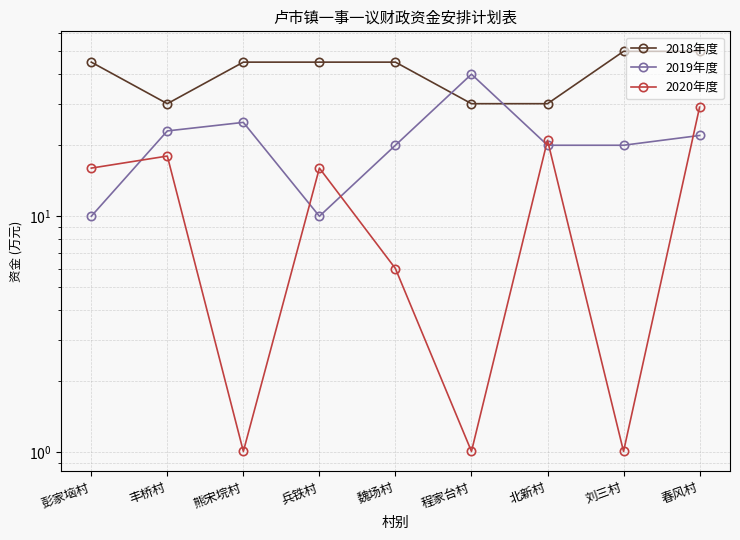

What is the lowest value of the 2018年度 series?

30.0